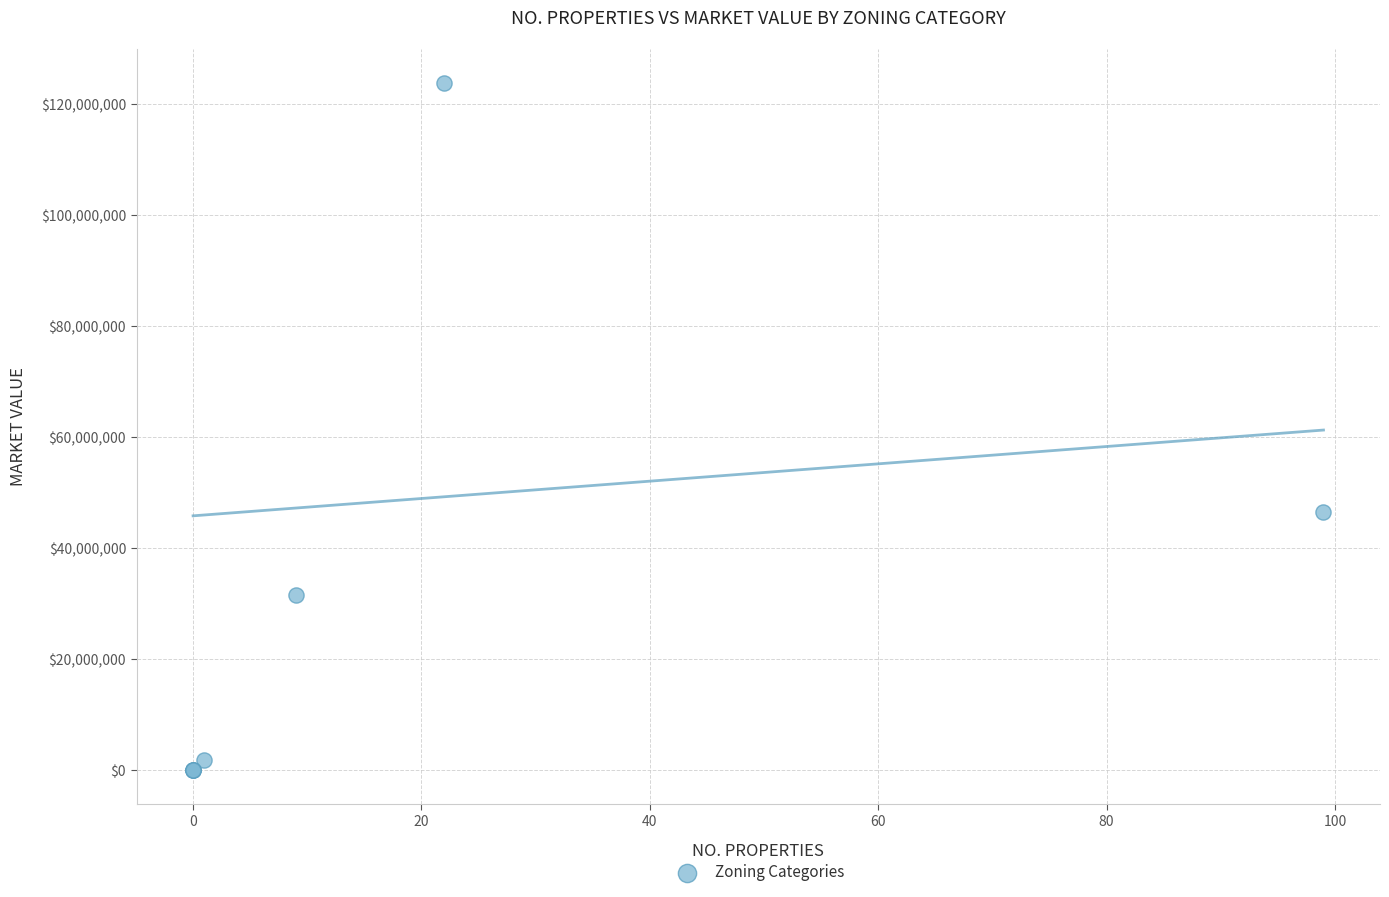

What Y value in the scatter plot is closest to 61938761?

46536144